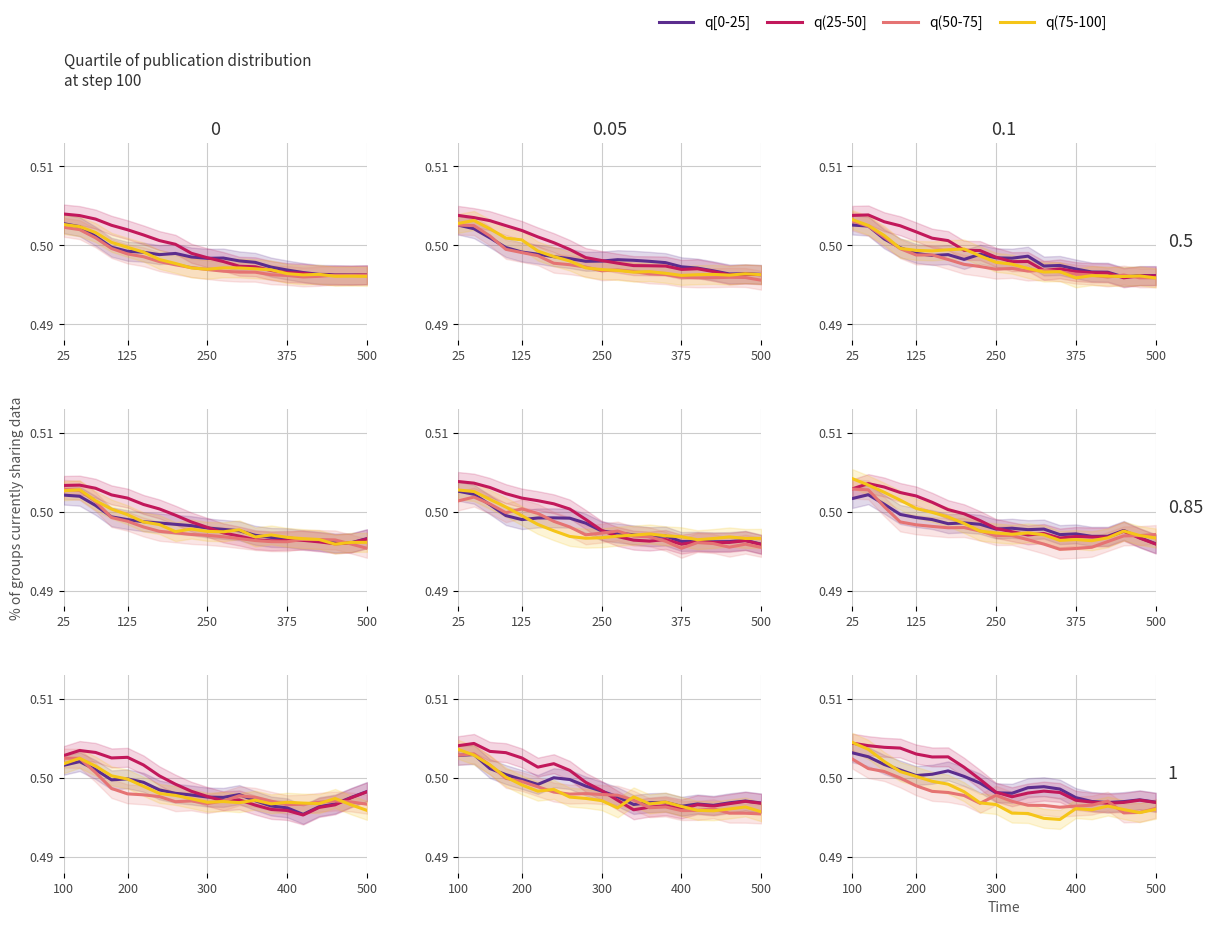

What is the value of the q(50-75] point at the 19th from the left?

0.5